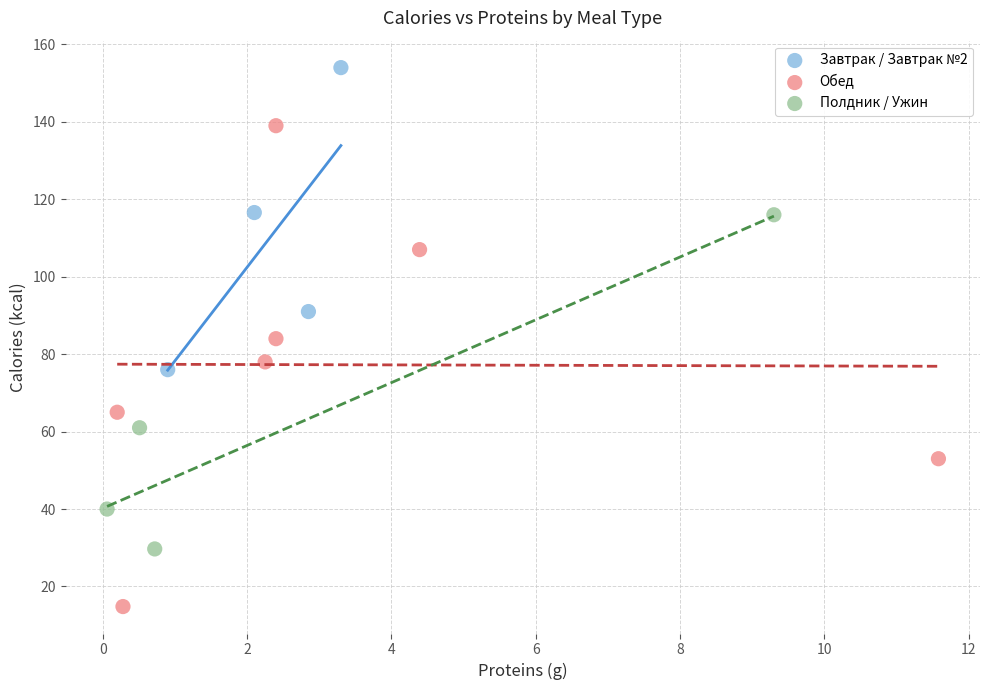

Which series contains the lowest Y value?

Обед